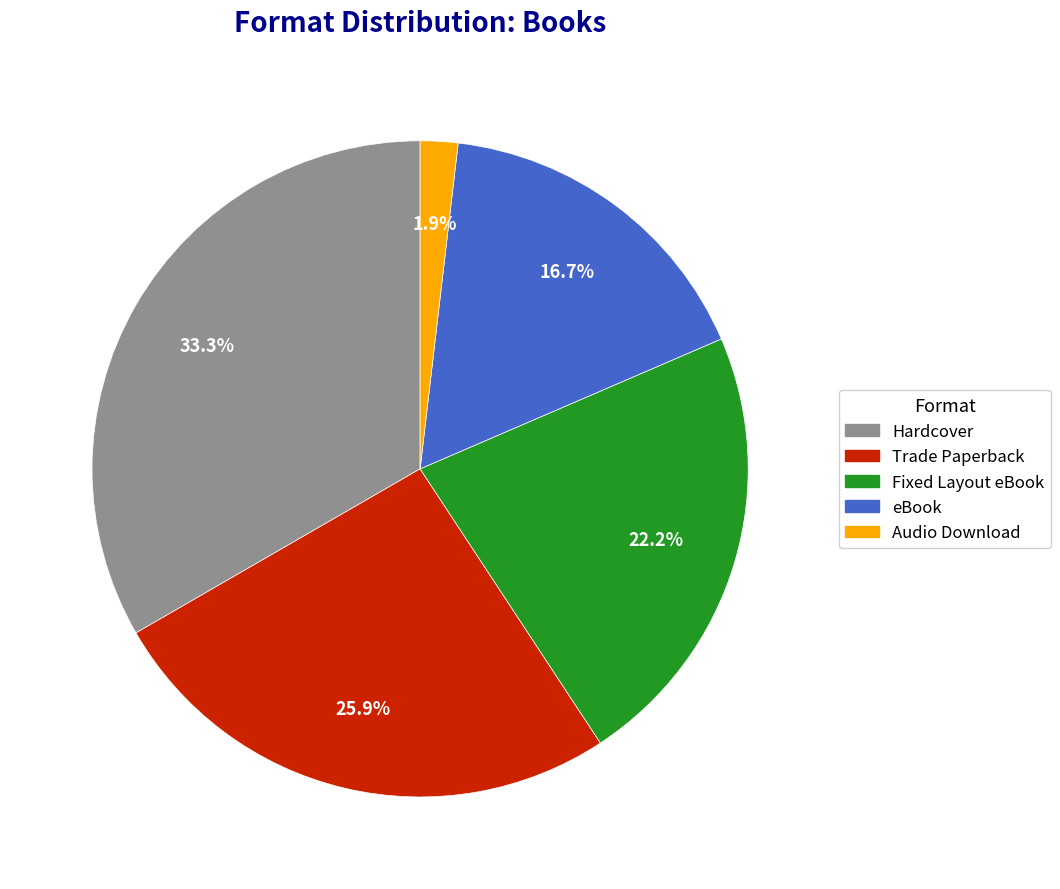

Do eBook and Trade Paperback together represent more than half of the pie?

No